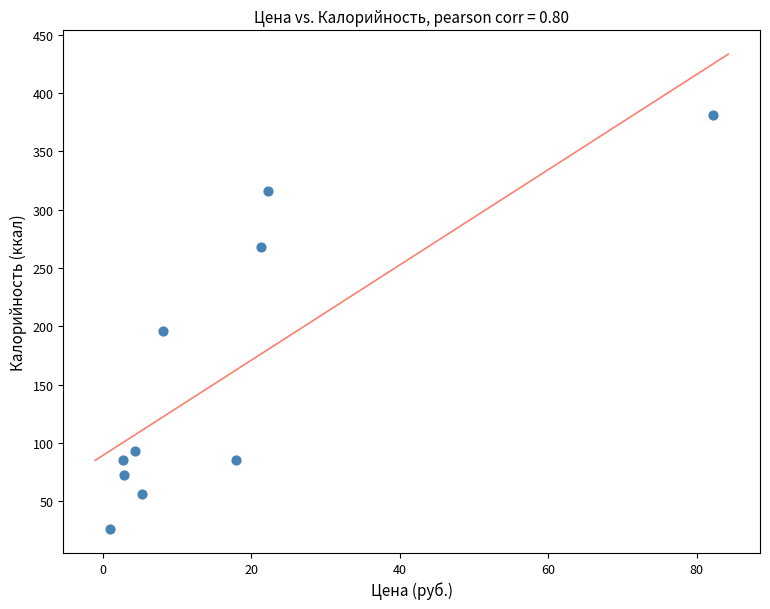

What Y value in the scatter plot is closest to 203?

195.9